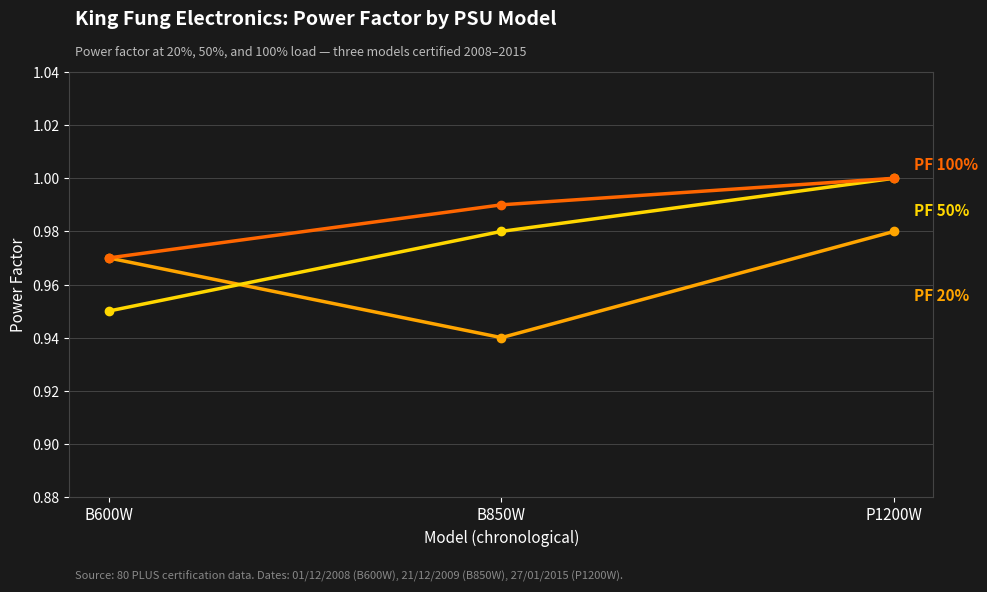

Which category has the lowest value across all series?

B850W